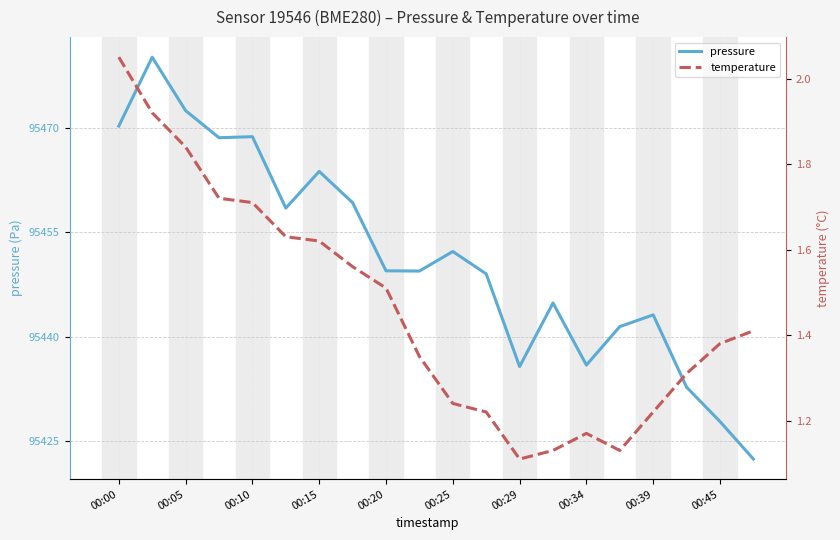

What are all the series names shown in the legend?

pressure, temperature